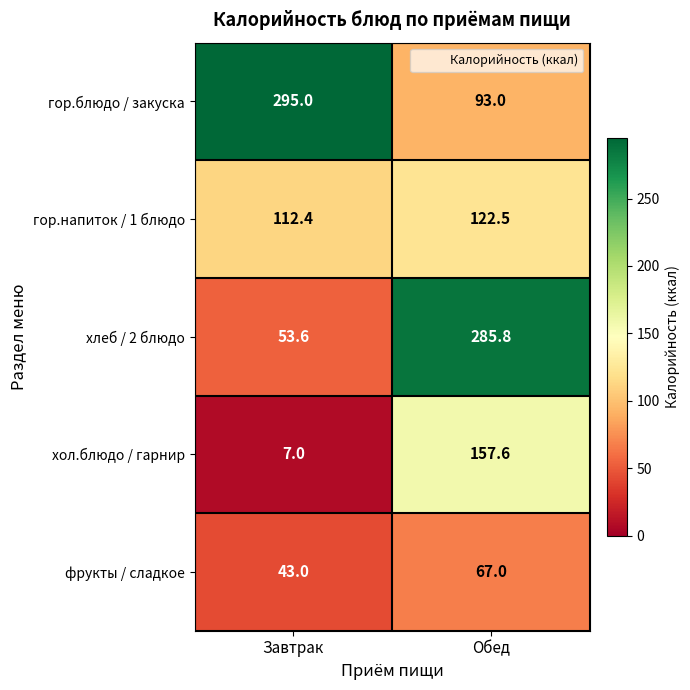

What is the greatest value displayed?

295.0